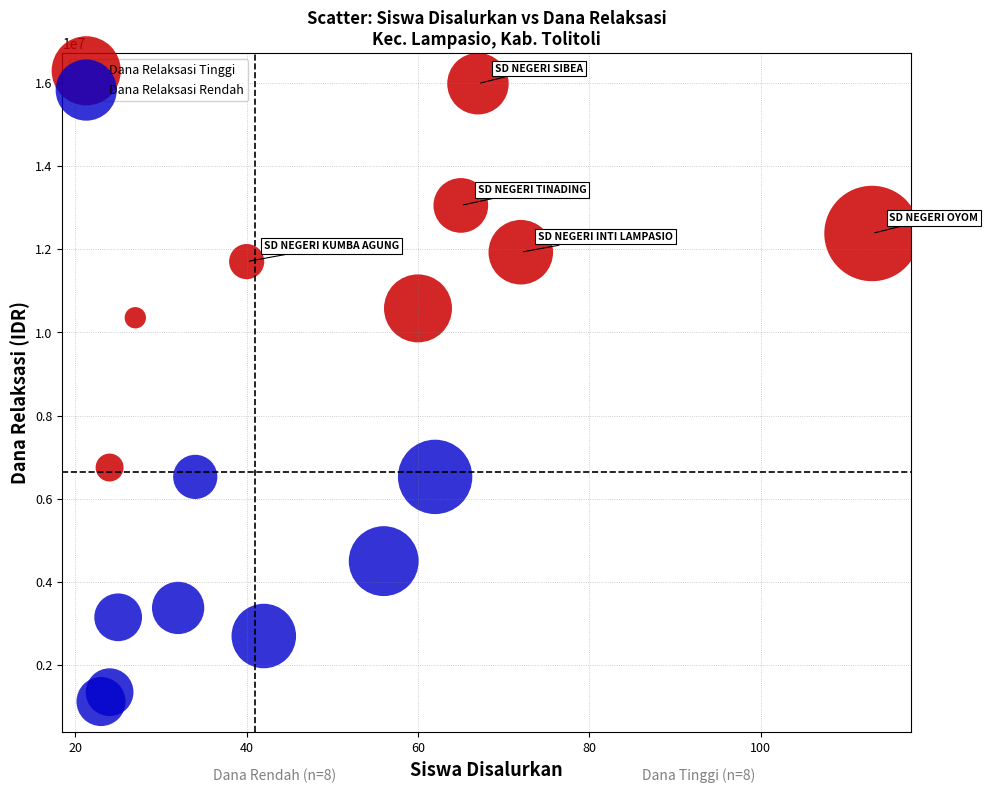

Which series contains the highest Y value?

Dana Relaksasi Tinggi